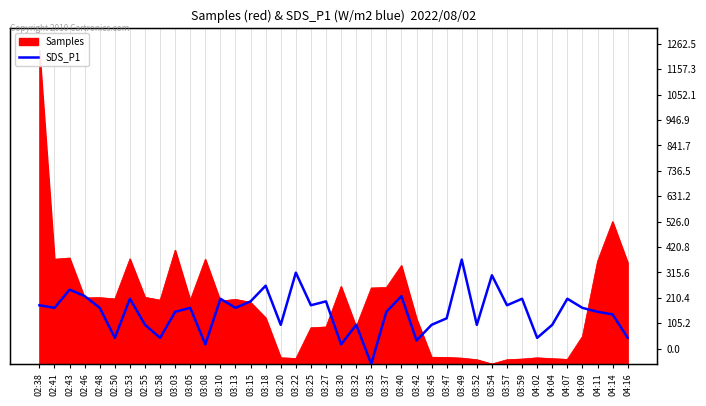

How many points are higher than both their immediate neighbors (excluding endpoints)?

13